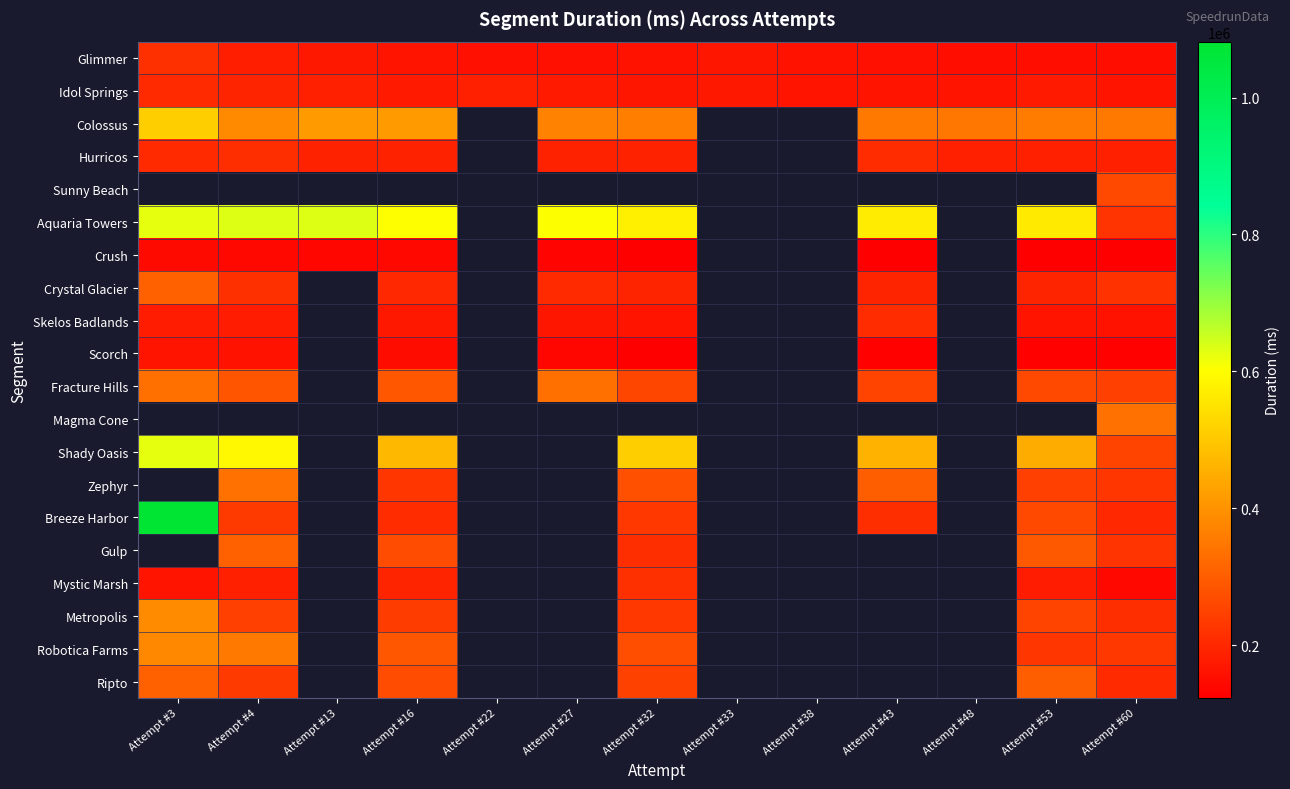

What is the sum of the Breeze Harbor values at Attempt #60 and Attempt #4?

433519.0